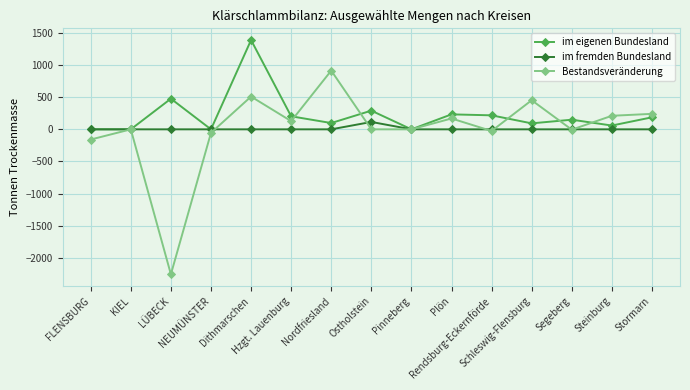

At which category does the chart reach its peak across all series?

Dithmarschen